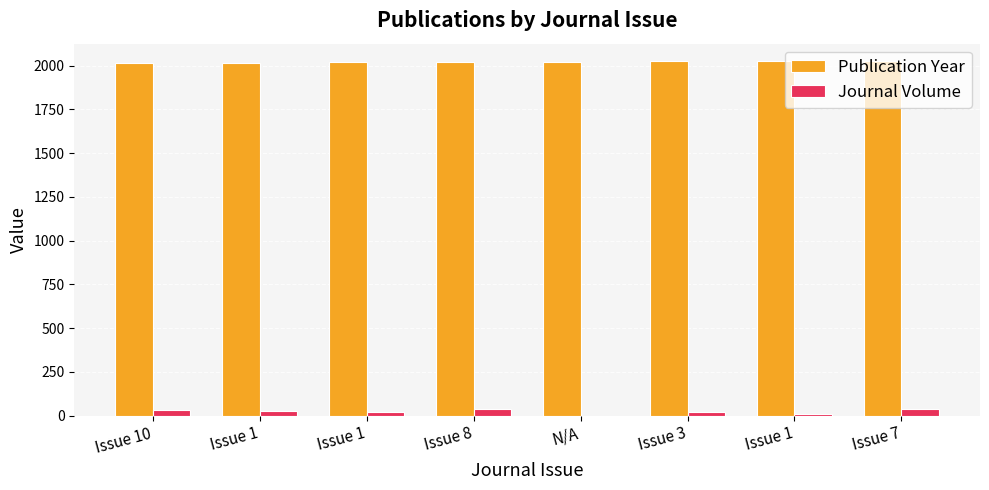

Rank the categories by Publication Year value from lowest to highest.

Issue 10, Issue 1, Issue 1, Issue 8, N/A, Issue 3, Issue 1, Issue 7